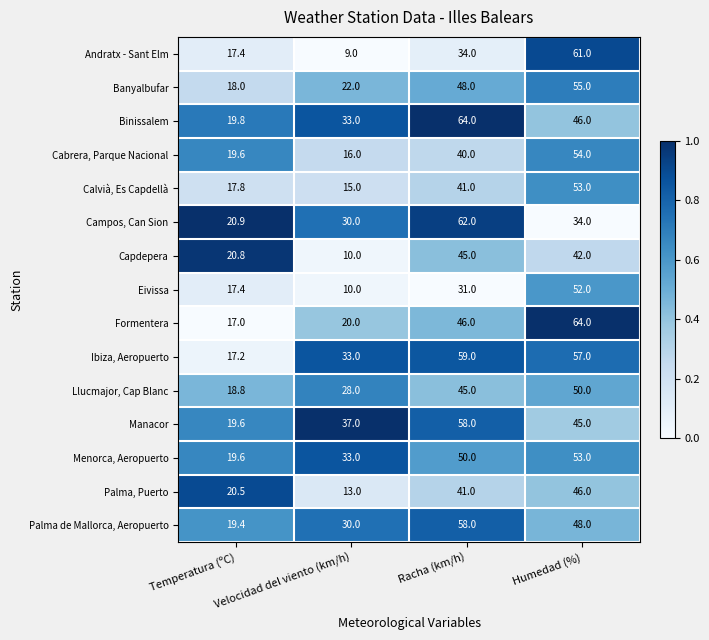

How many distinct data groups are displayed?

15